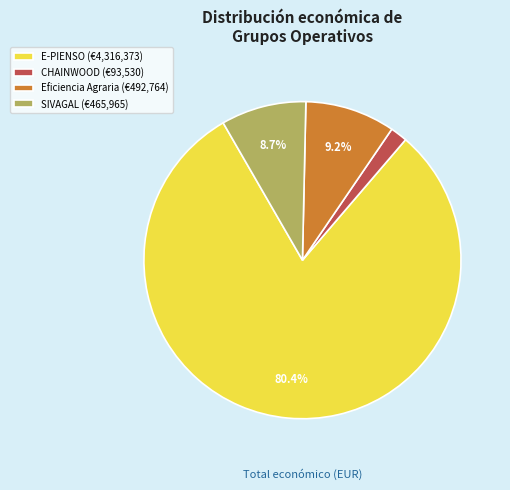

Which slice is the smallest?

CHAINWOOD